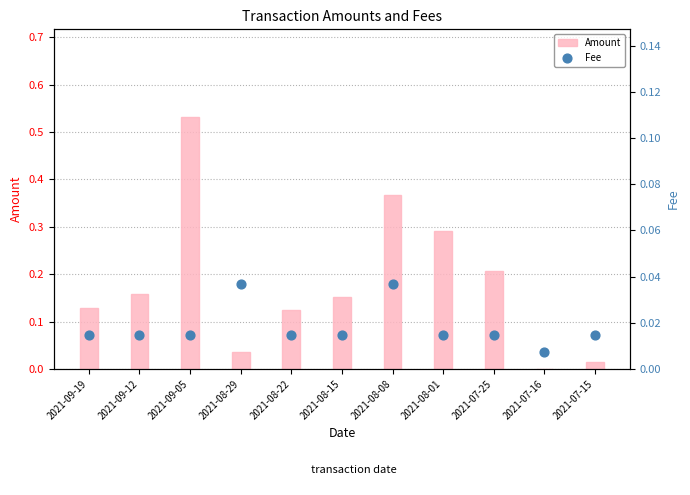

At which category is the sum across all series the highest?

2021-09-05